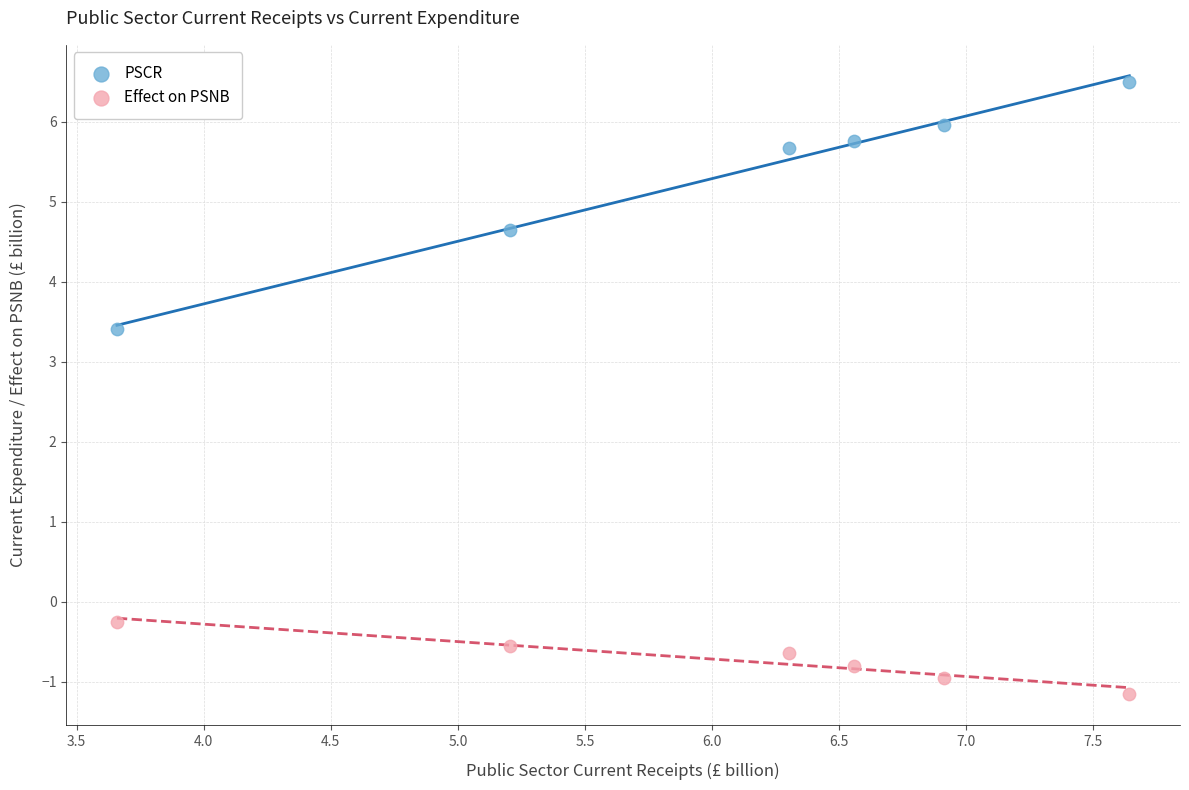

Across all series, what Y value is closest to 2?

3.4